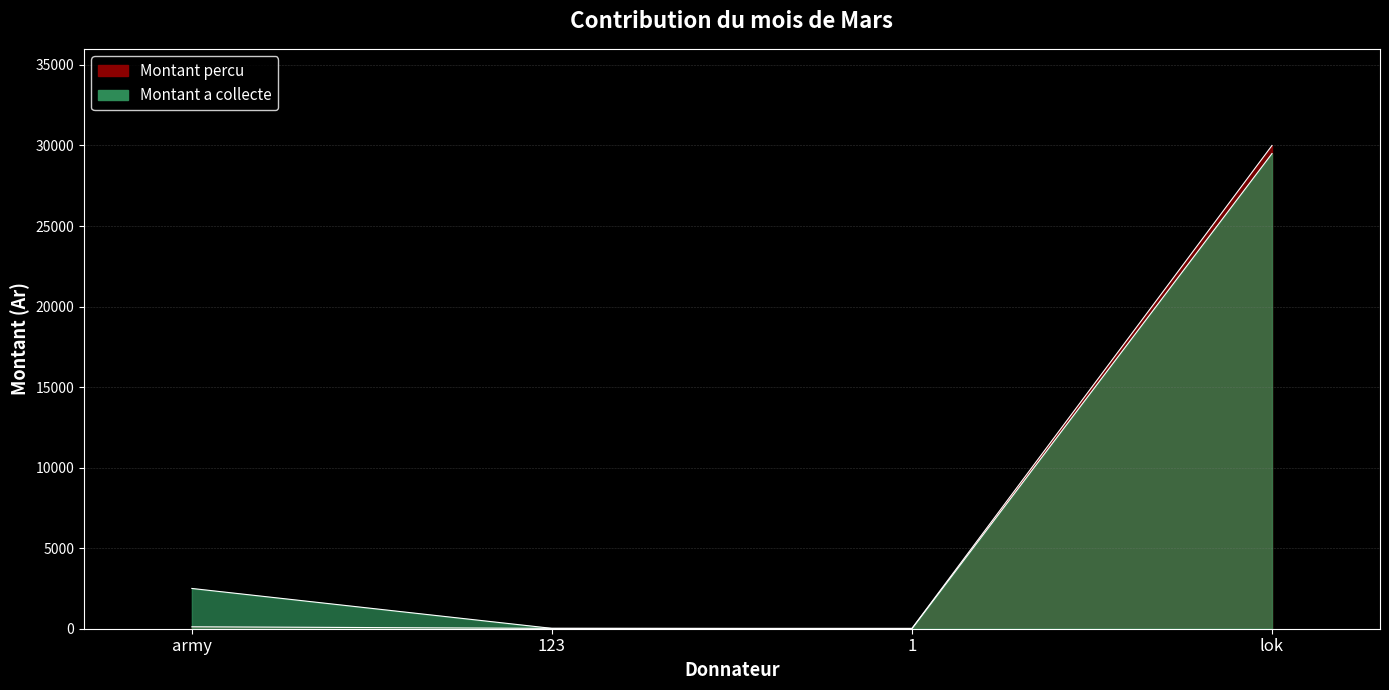

At which label does Montant a collecte reach its peak?

lok